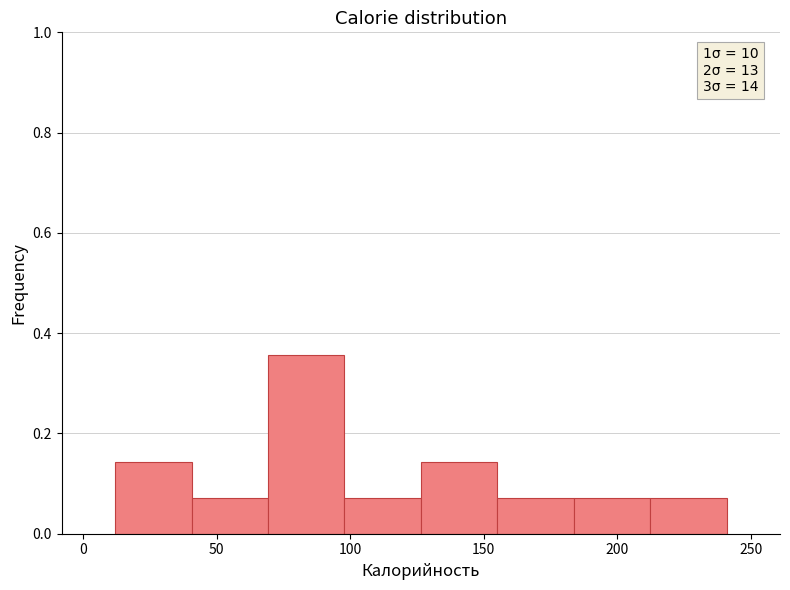

Which range on the x-axis has the tallest bar?

70 to 100